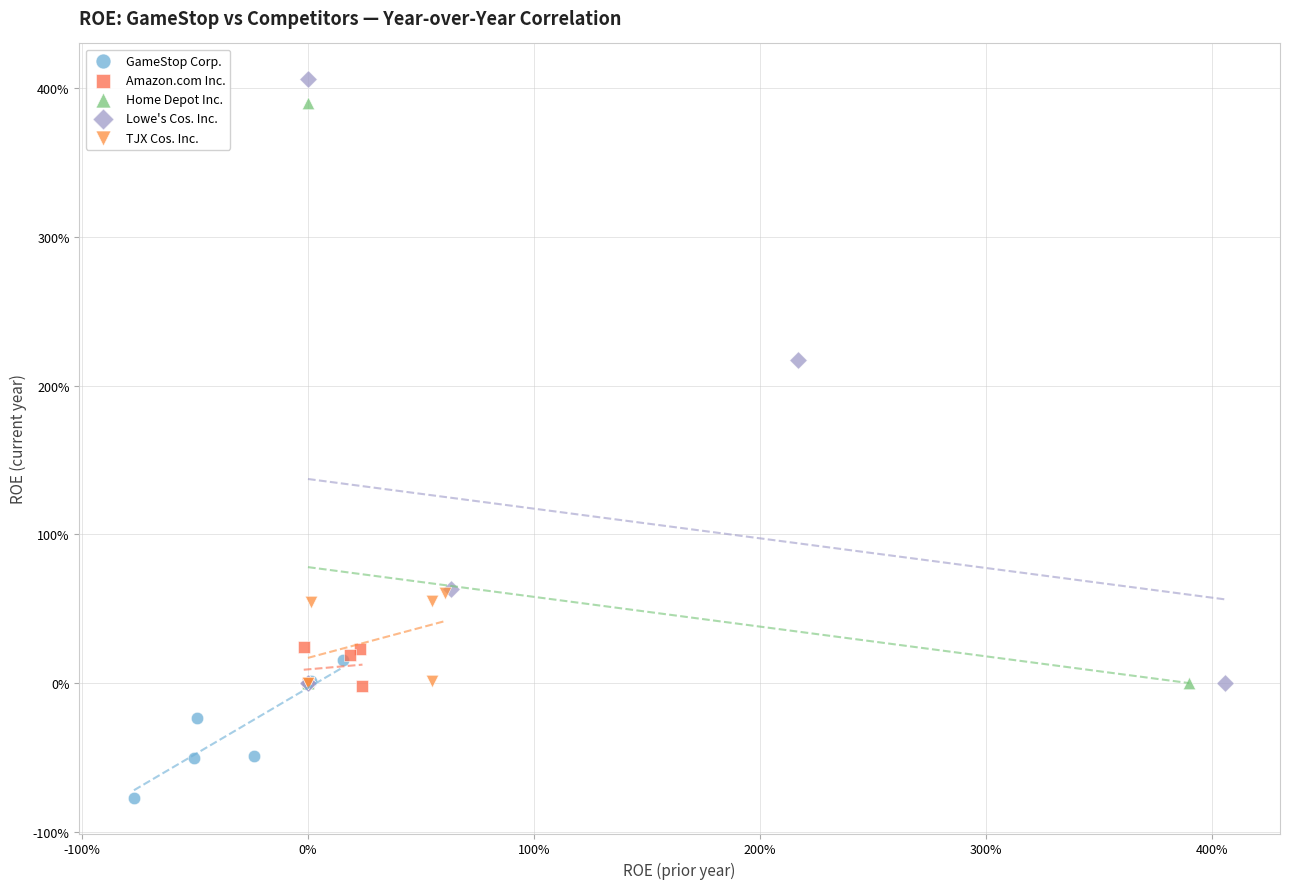

Which series contains the highest Y value?

Lowe's Cos. Inc.